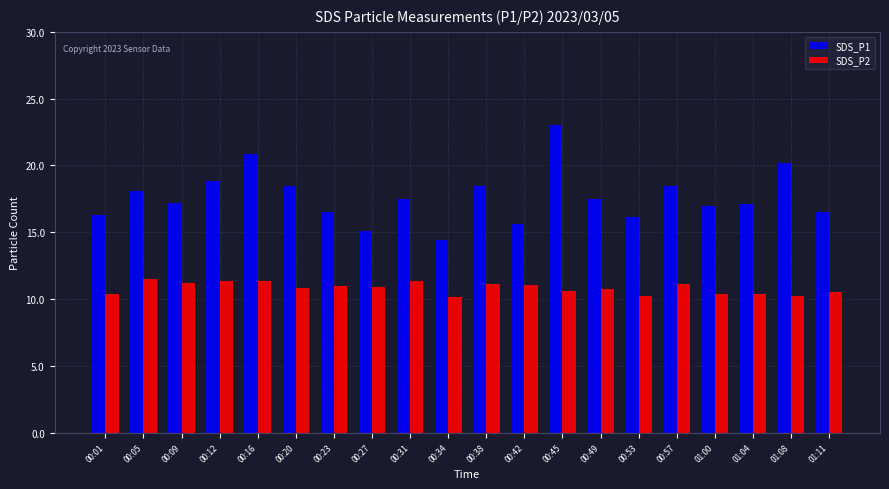

How many bars are there in total?

40